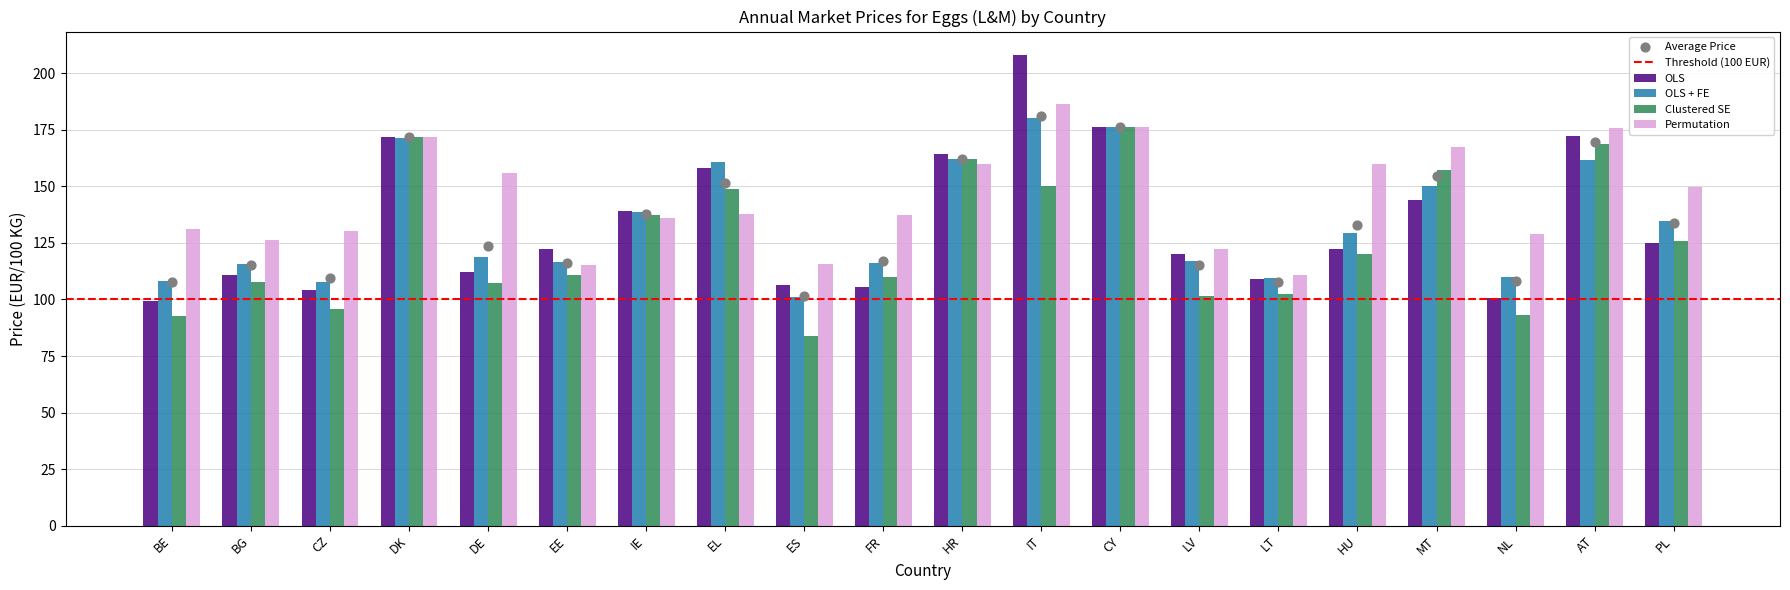

Which series has the widest spread of Y values?

OLS